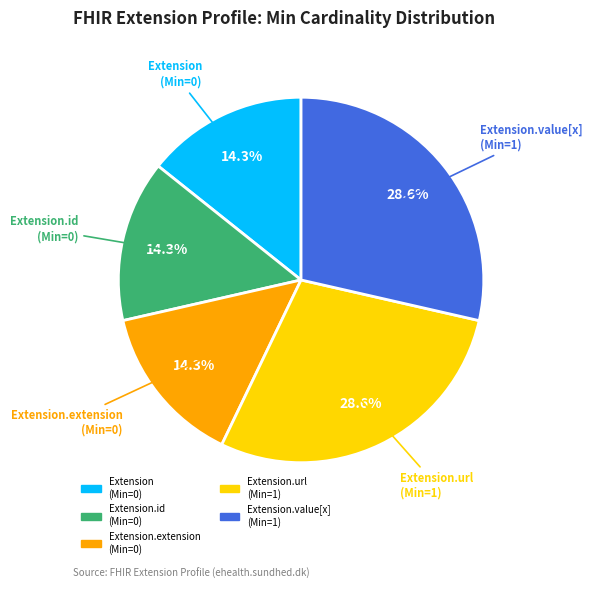

Does any single category account for the majority?

No